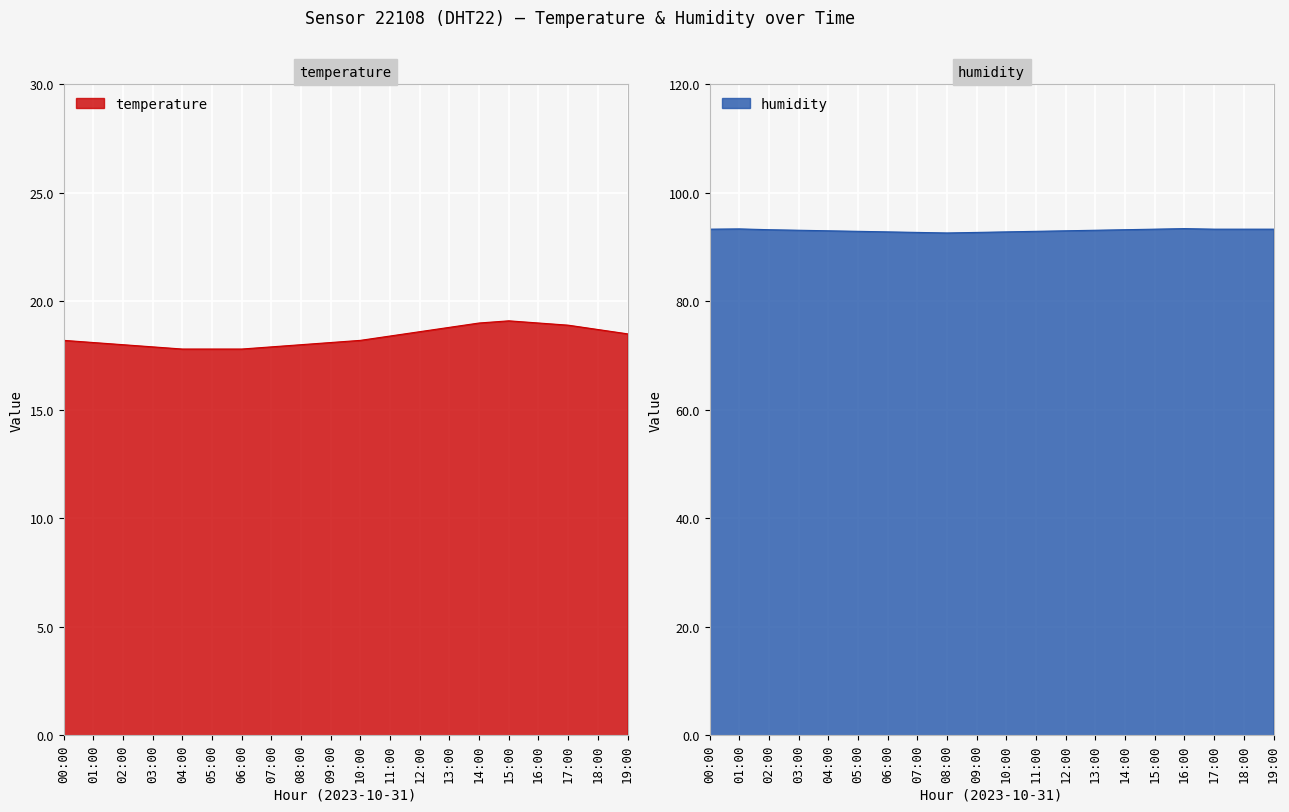

What is the label of the 14th point from the left?

13:00